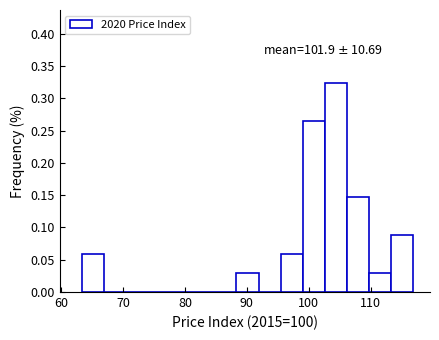

Read against the x-axis, roughly where is the centre of the tallest bar?

104